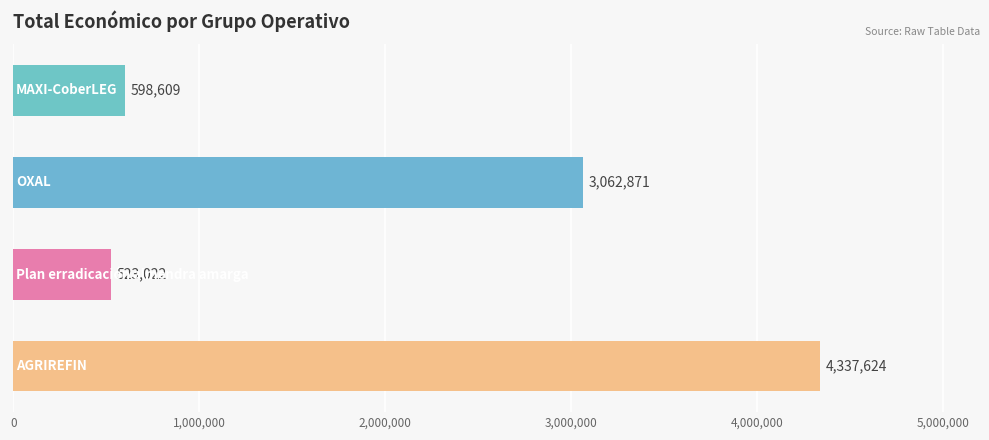

What is the average value?

2130532